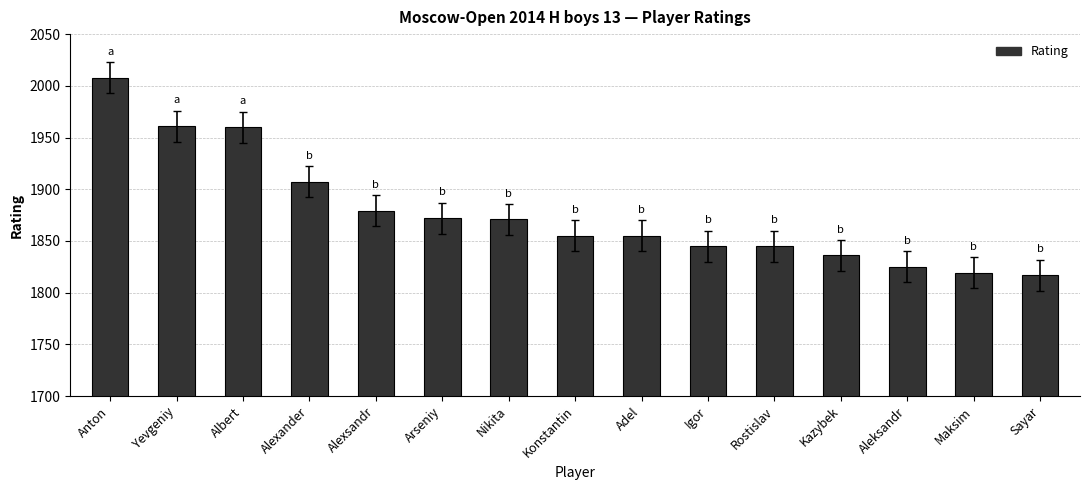

The value at Yevgeniy is 1961. True or false?

True